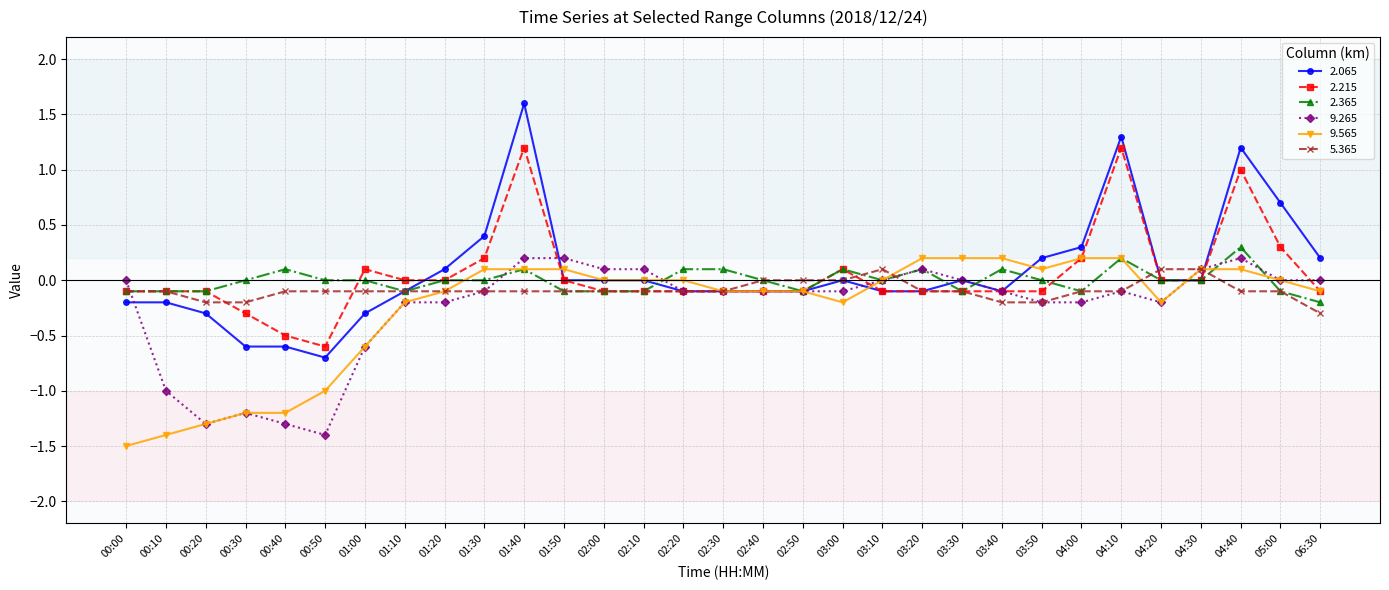

What is the difference between the 5.365 values at 03:10 and 01:50?

0.2